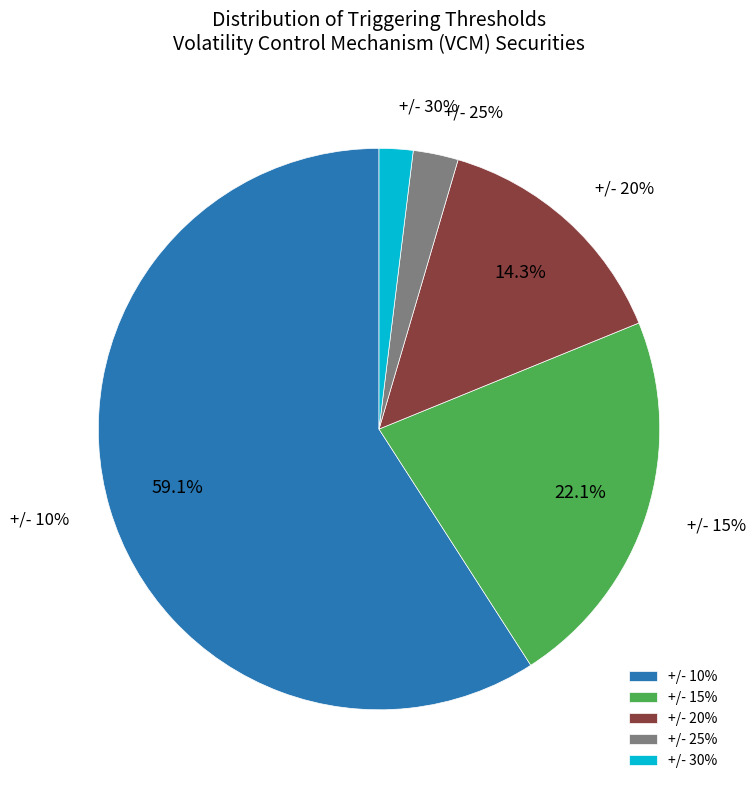

Is the sum of +/- 30% and +/- 10% greater than half?

Yes